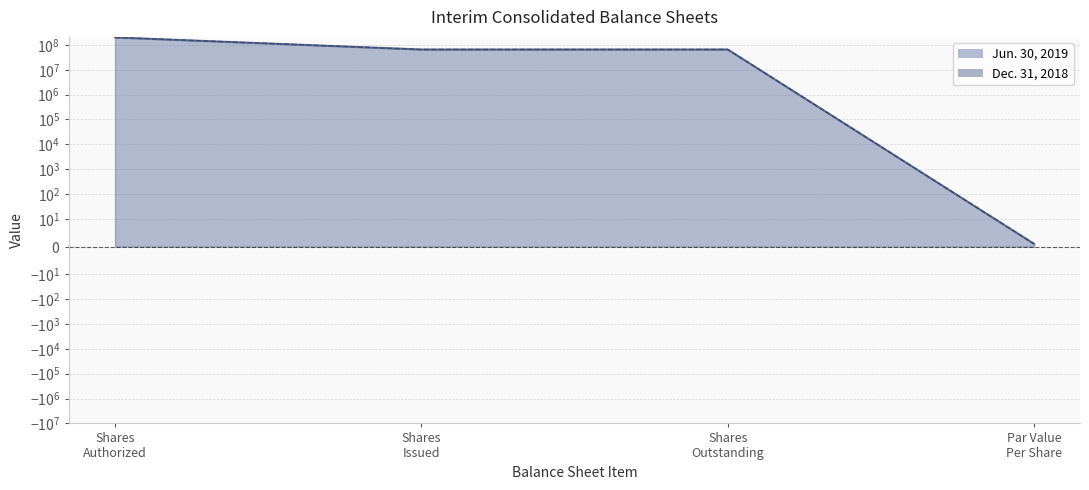

Does the chart have visible grid lines?

Yes